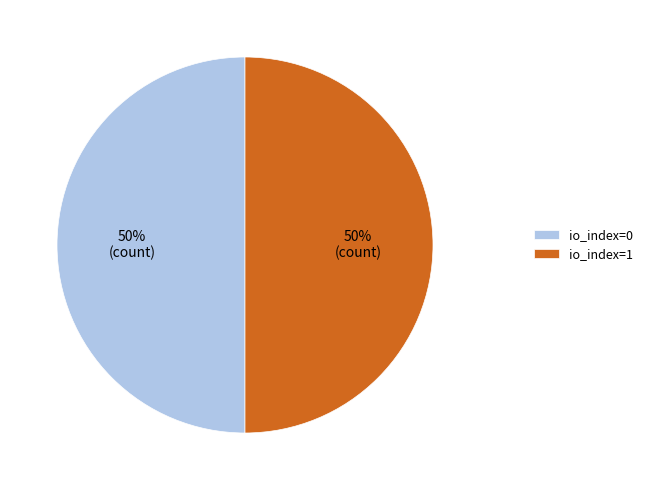

To the nearest percent, what percentage of the pie is io_index=0?

50%